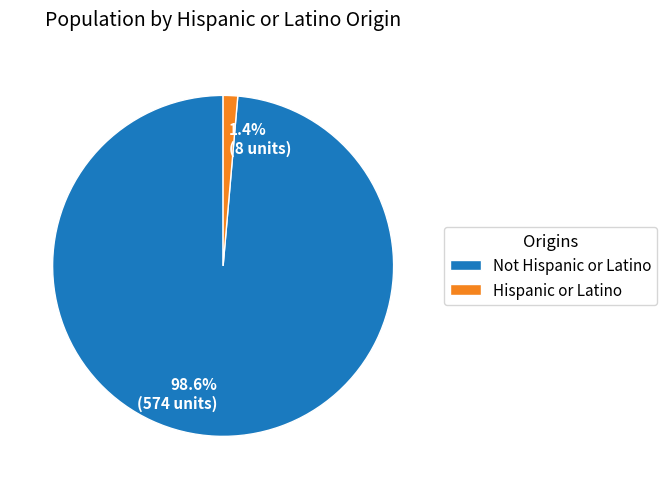

To the nearest percent, what percentage of the pie is Hispanic or Latino?

1%